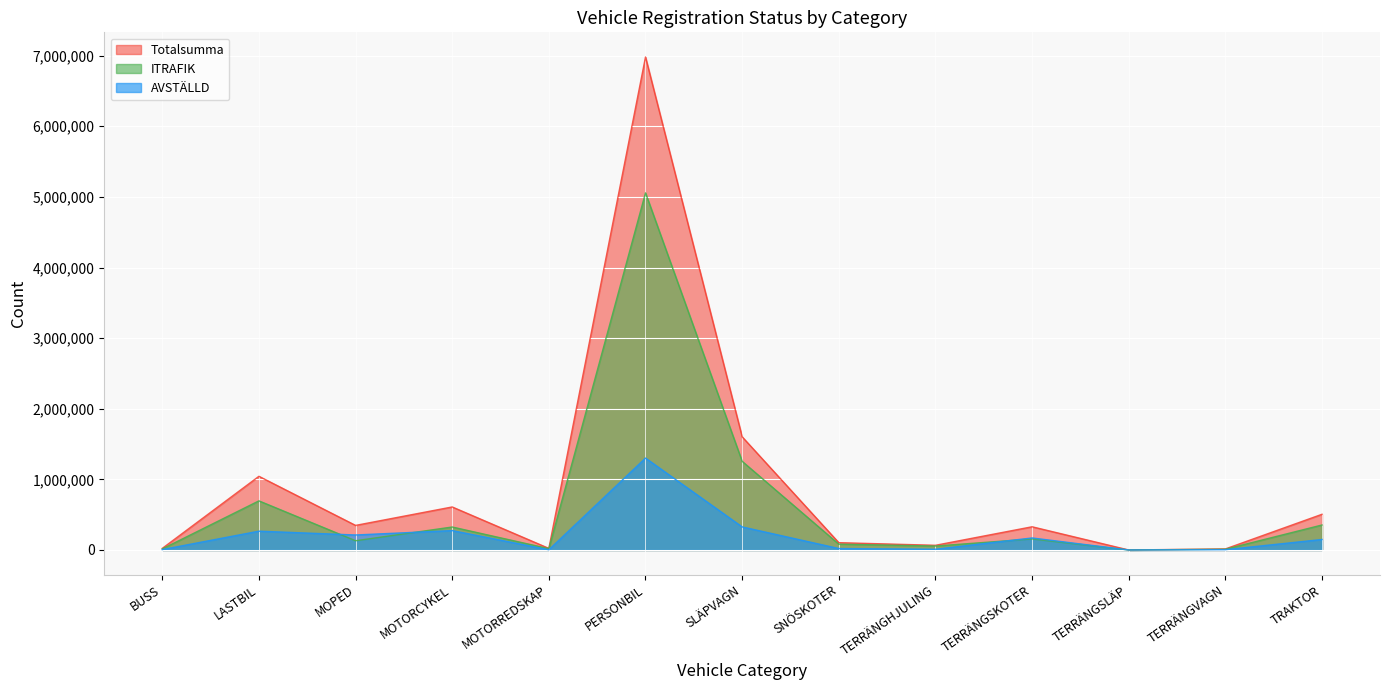

True or false: ITRAFIK and Totalsumma cross at least once.

False